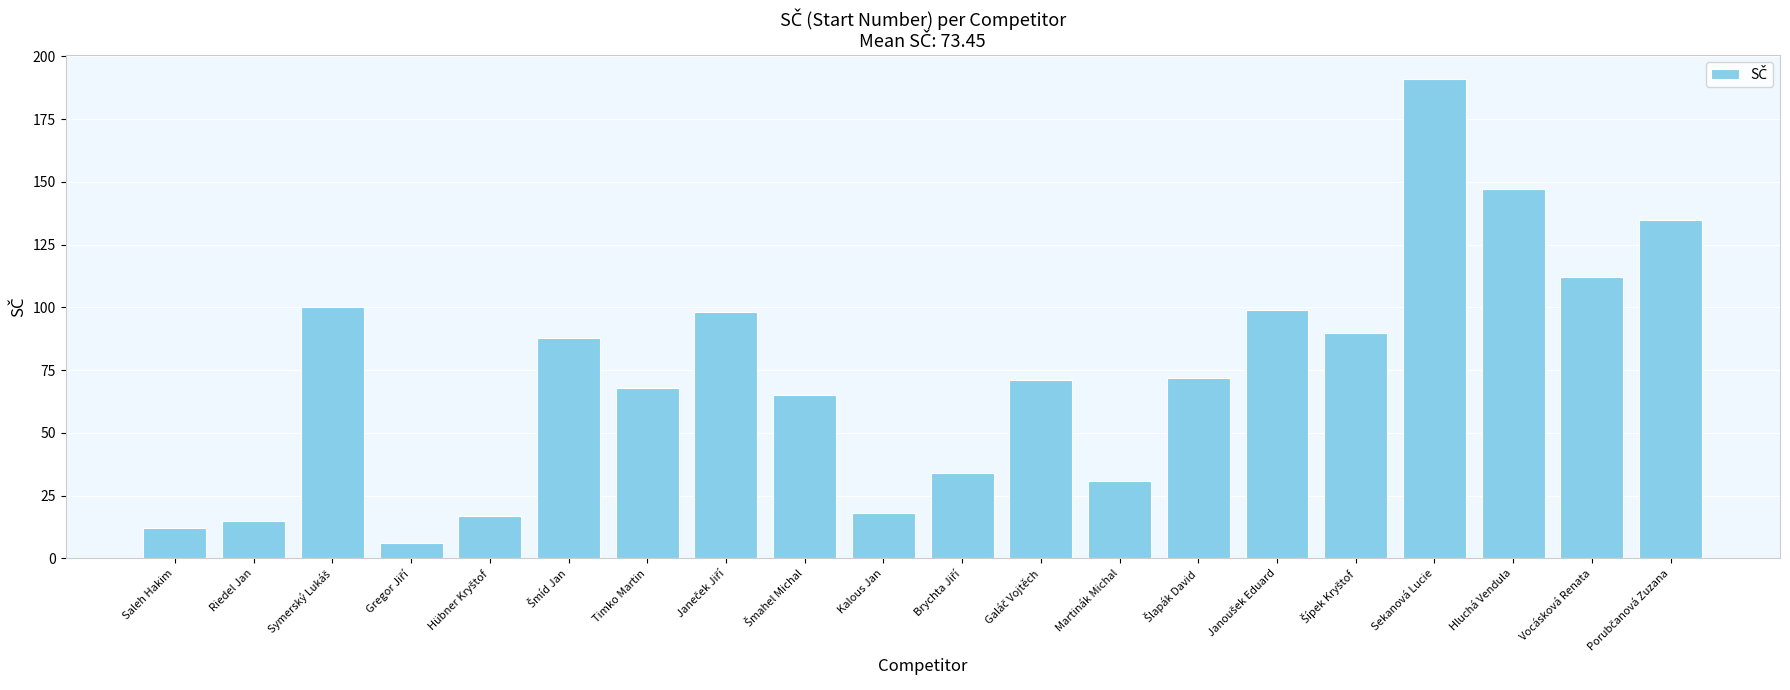

Reading left to right, list all the values displayed in this chart.

12	15	100	6	17	88	68	98	65	18	34	71	31	72	99	90	191	147	112	135